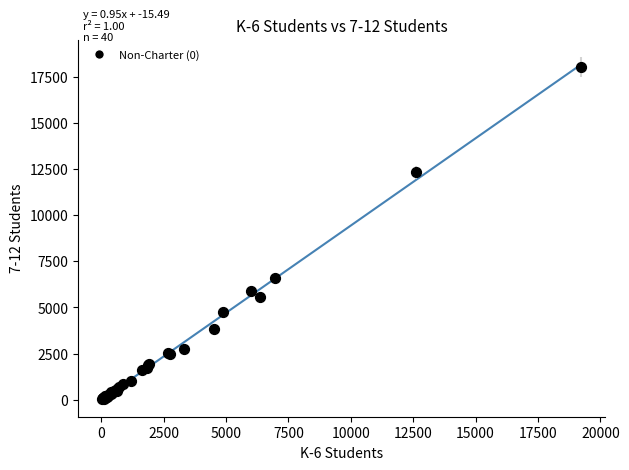

What Y value in the scatter plot is closest to 9027?

6594